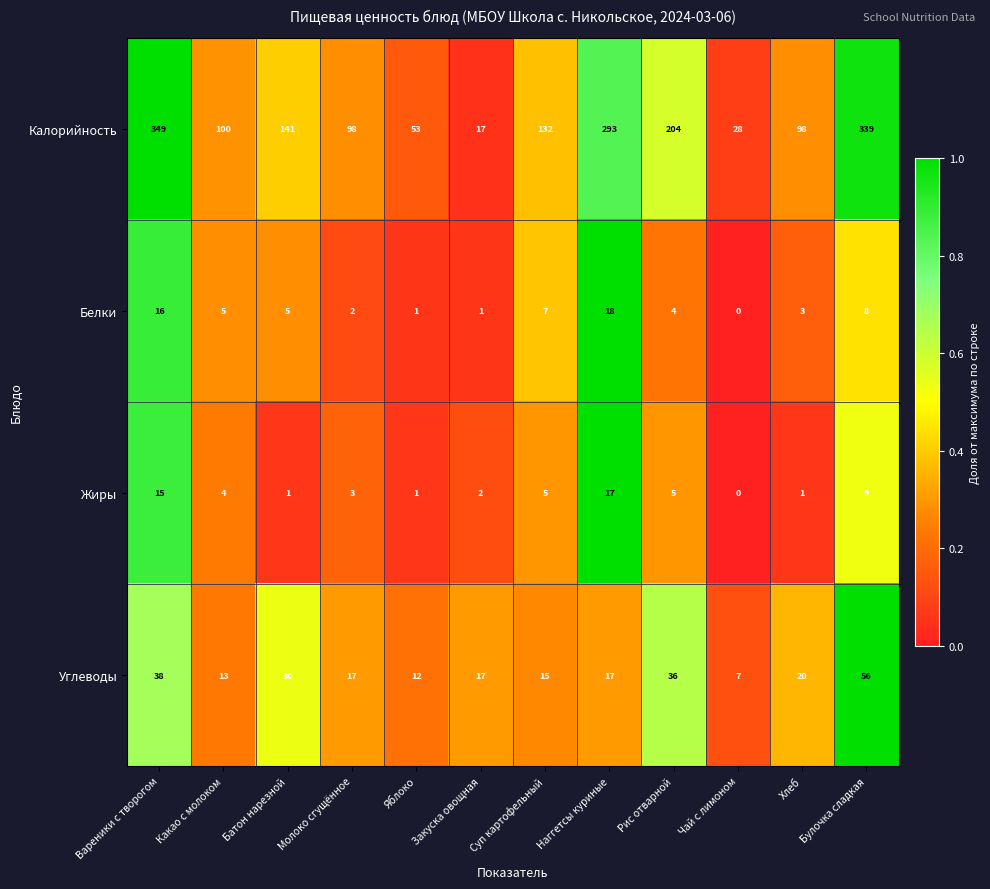

What is the total value across all series at Наггетсы куриные?

345